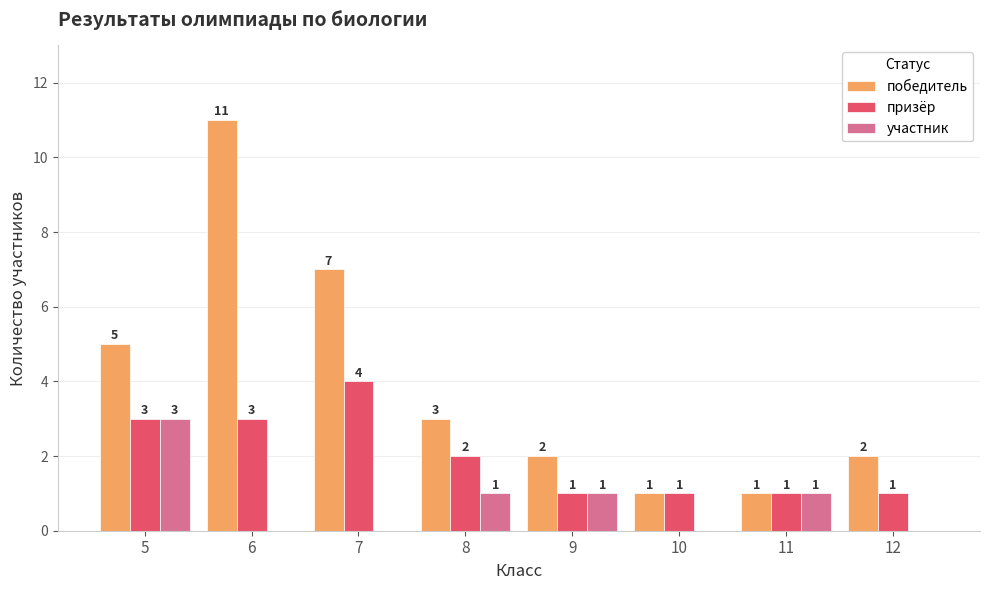

Between 5 and 7, which series saw the biggest shift?

участник